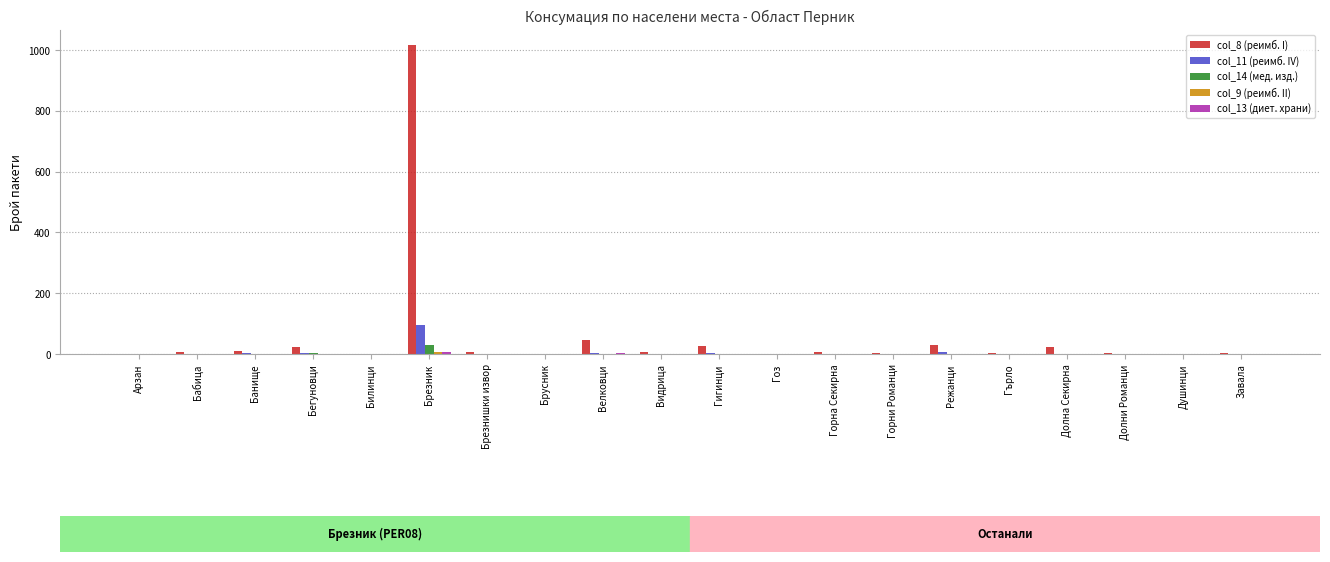

How many values in the col_11 (реимб. IV) series exceed 0?

7